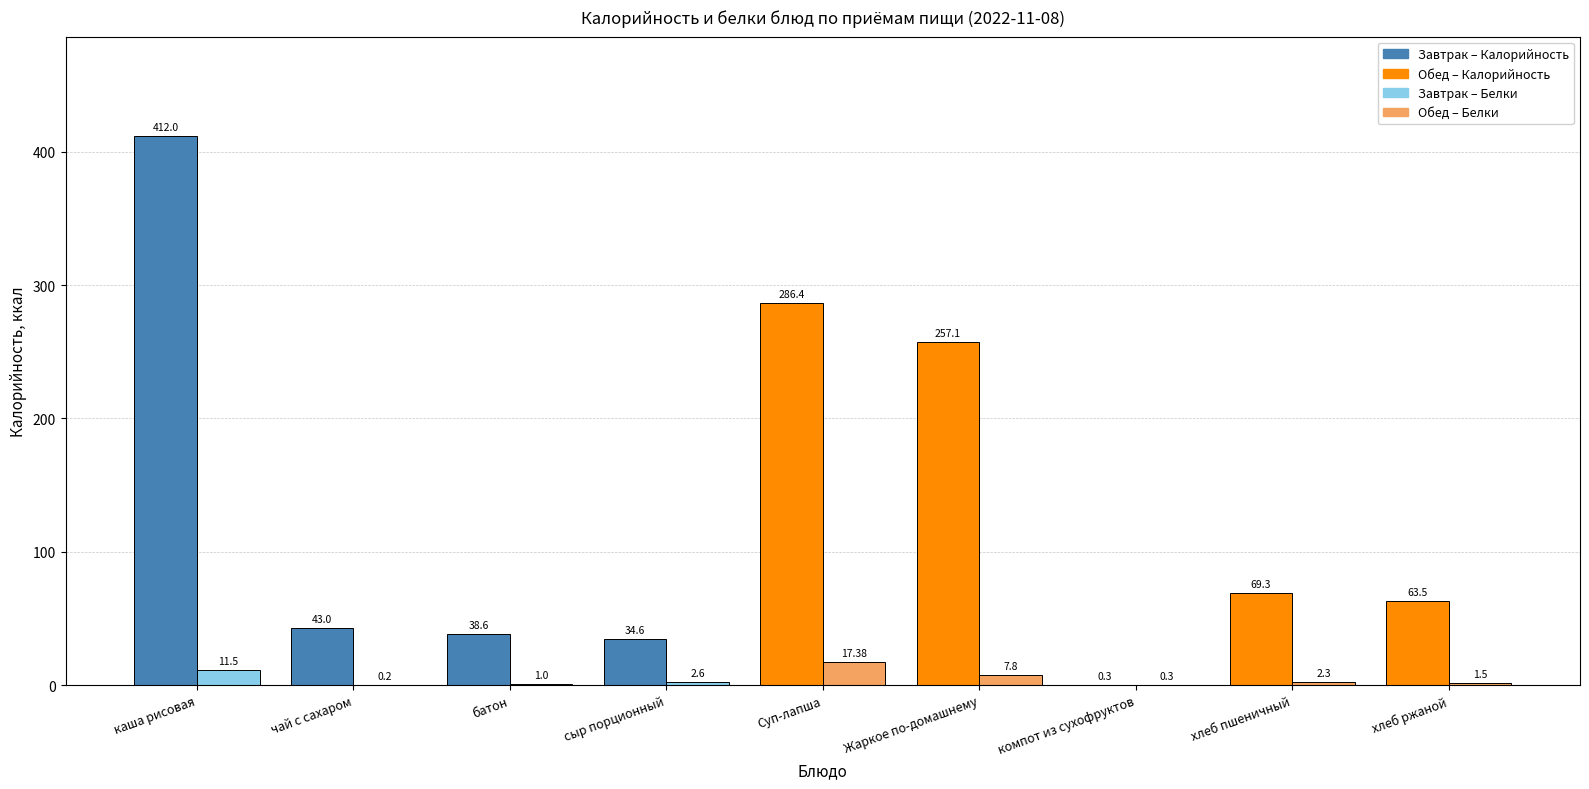

What is the total value across all series at чай с сахаром?

43.2